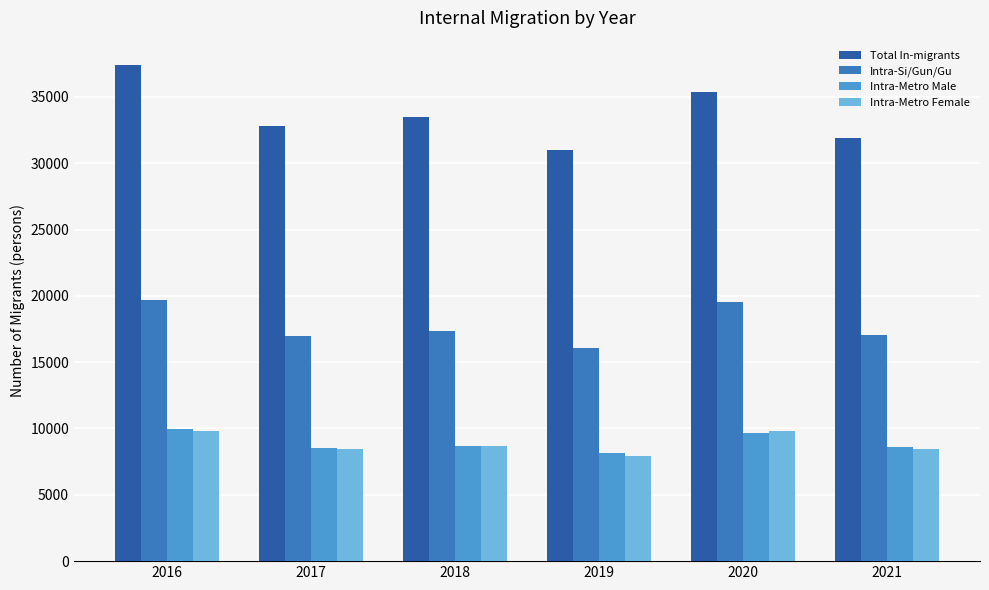

Is it true that Intra-Metro Female equals 8467 at 2017?

True